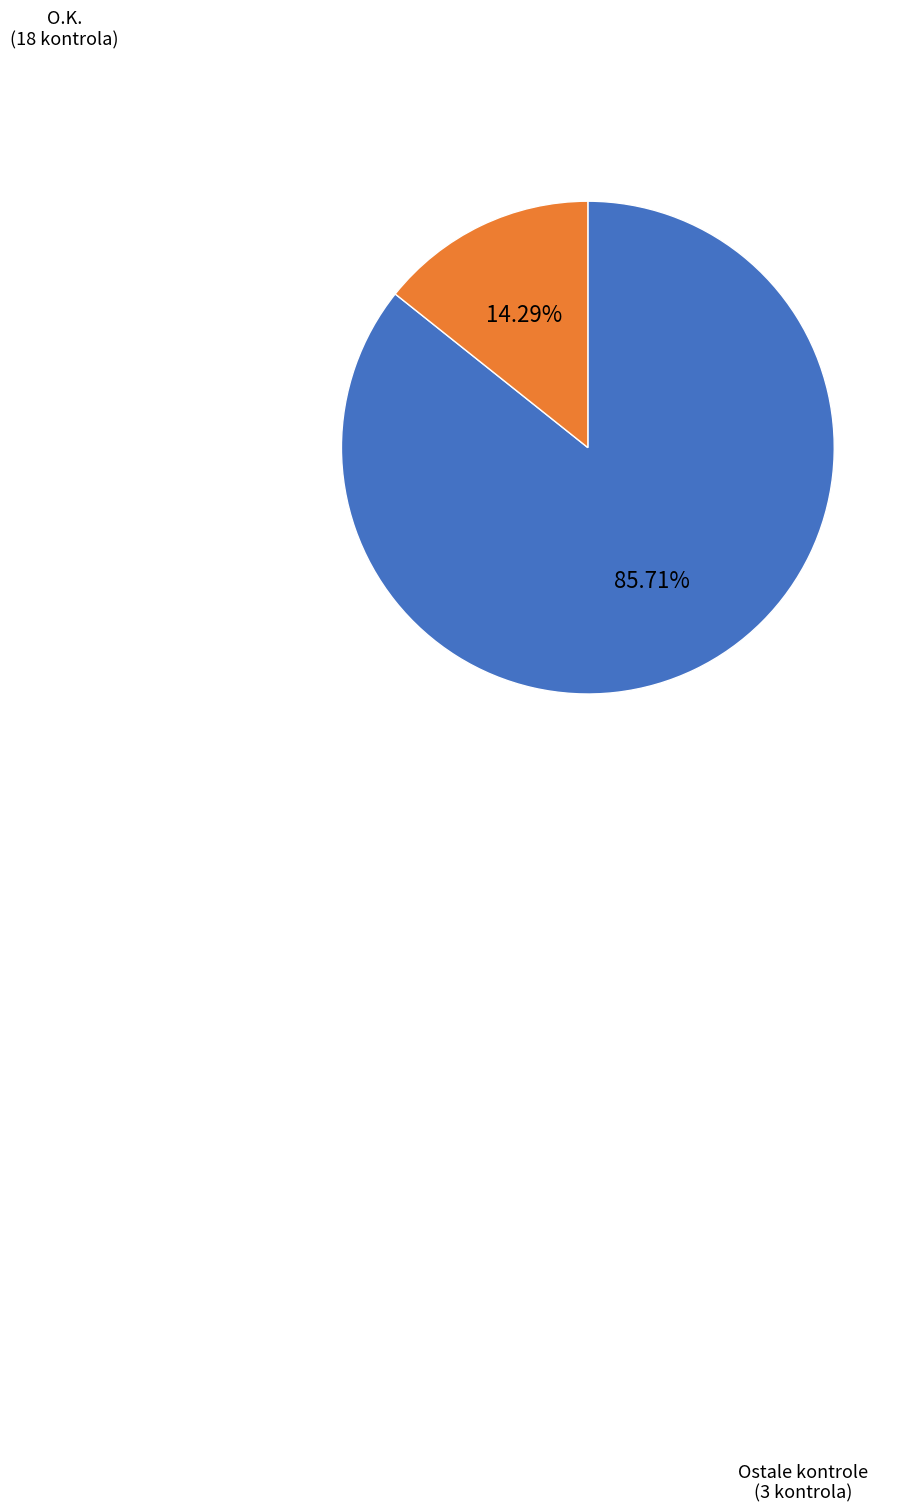

Is it true that O.K. is 49% of the pie?

False